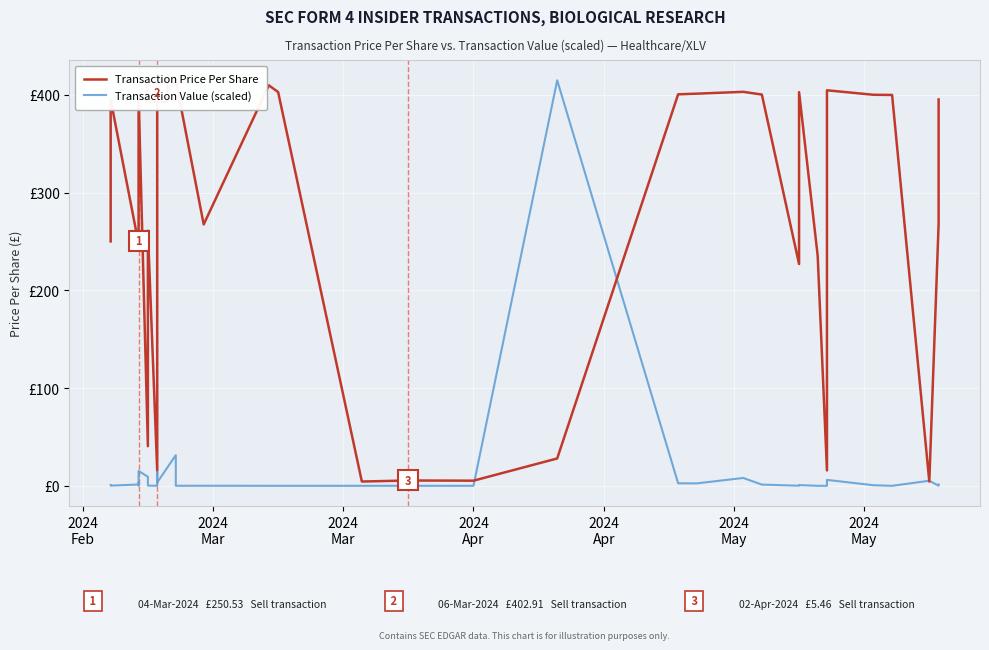

List the series in order of their peak value, lowest first.

Transaction Price Per Share, Transaction Value (scaled)